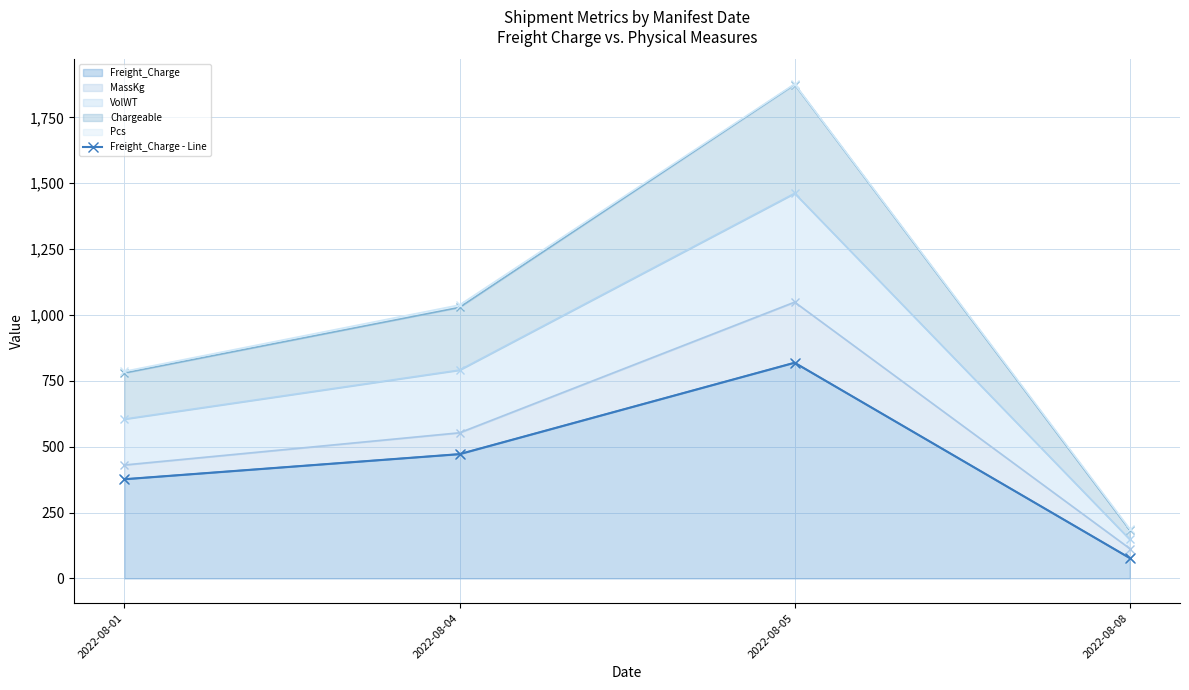

Reading left to right, transcribe all the data shown in this chart.

2022-08-01=376.6	2022-08-04=471.8	2022-08-05=818.6	2022-08-08=77.5